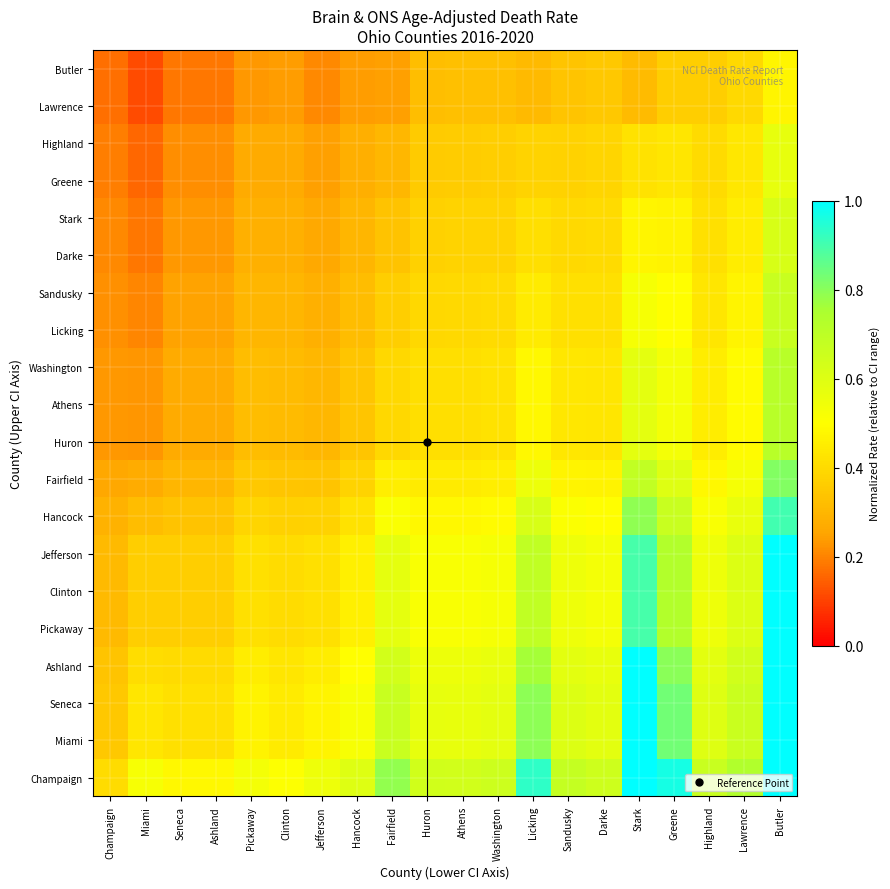

Reading left to right, extract all data points from this chart.

Champaign: Champaign=0.4	Miami=0.5	Seneca=0.5	Ashland=0.5	Pickaway=0.5	Clinton=0.5	Jefferson=0.5	Hancock=0.6	Fairfield=0.8	Huron=0.6	Athens=0.6	Washington=0.7	Licking=0.9	Sandusky=0.7	Darke=0.6	Stark=1.3	Greene=1.0	Highland=0.7	Lawrence=0.7	Butler=1.3
Miami: Champaign=0.4	Miami=0.4	Seneca=0.4	Ashland=0.4	Pickaway=0.5	Clinton=0.4	Jefferson=0.5	Hancock=0.5	Fairfield=0.7	Huron=0.6	Athens=0.6	Washington=0.6	Licking=0.8	Sandusky=0.6	Darke=0.6	Stark=1.1	Greene=0.8	Highland=0.6	Lawrence=0.7	Butler=1.1
Seneca: Champaign=0.4	Miami=0.4	Seneca=0.4	Ashland=0.4	Pickaway=0.5	Clinton=0.4	Jefferson=0.5	Hancock=0.5	Fairfield=0.7	Huron=0.6	Athens=0.6	Washington=0.6	Licking=0.8	Sandusky=0.6	Darke=0.6	Stark=1.1	Greene=0.8	Highland=0.6	Lawrence=0.7	Butler=1.1
Ashland: Champaign=0.3	Miami=0.4	Seneca=0.4	Ashland=0.4	Pickaway=0.4	Clinton=0.4	Jefferson=0.5	Hancock=0.5	Fairfield=0.6	Huron=0.6	Athens=0.6	Washington=0.6	Licking=0.8	Sandusky=0.6	Darke=0.6	Stark=1.0	Greene=0.8	Highland=0.6	Lawrence=0.6	Butler=1.1
Pickaway: Champaign=0.3	Miami=0.4	Seneca=0.4	Ashland=0.4	Pickaway=0.4	Clinton=0.4	Jefferson=0.4	Hancock=0.5	Fairfield=0.6	Huron=0.5	Athens=0.5	Washington=0.5	Licking=0.7	Sandusky=0.5	Darke=0.5	Stark=0.9	Greene=0.7	Highland=0.5	Lawrence=0.6	Butler=1.0
Clinton: Champaign=0.3	Miami=0.4	Seneca=0.4	Ashland=0.4	Pickaway=0.4	Clinton=0.4	Jefferson=0.4	Hancock=0.5	Fairfield=0.6	Huron=0.5	Athens=0.5	Washington=0.5	Licking=0.7	Sandusky=0.5	Darke=0.5	Stark=0.9	Greene=0.7	Highland=0.5	Lawrence=0.6	Butler=1.0
Jefferson: Champaign=0.3	Miami=0.4	Seneca=0.4	Ashland=0.4	Pickaway=0.4	Clinton=0.4	Jefferson=0.4	Hancock=0.5	Fairfield=0.6	Huron=0.5	Athens=0.5	Washington=0.5	Licking=0.7	Sandusky=0.5	Darke=0.5	Stark=0.9	Greene=0.7	Highland=0.5	Lawrence=0.6	Butler=1.0
Hancock: Champaign=0.3	Miami=0.3	Seneca=0.3	Ashland=0.3	Pickaway=0.4	Clinton=0.4	Jefferson=0.4	Hancock=0.4	Fairfield=0.5	Huron=0.5	Athens=0.5	Washington=0.5	Licking=0.6	Sandusky=0.5	Darke=0.5	Stark=0.8	Greene=0.7	Highland=0.5	Lawrence=0.6	Butler=0.9
Fairfield: Champaign=0.3	Miami=0.3	Seneca=0.3	Ashland=0.3	Pickaway=0.3	Clinton=0.3	Jefferson=0.3	Hancock=0.4	Fairfield=0.5	Huron=0.4	Athens=0.4	Washington=0.5	Licking=0.6	Sandusky=0.5	Darke=0.5	Stark=0.7	Greene=0.6	Highland=0.5	Lawrence=0.5	Butler=0.8
Huron: Champaign=0.2	Miami=0.2	Seneca=0.3	Ashland=0.3	Pickaway=0.3	Clinton=0.3	Jefferson=0.3	Hancock=0.3	Fairfield=0.4	Huron=0.4	Athens=0.4	Washington=0.4	Licking=0.5	Sandusky=0.4	Darke=0.4	Stark=0.6	Greene=0.5	Highland=0.4	Lawrence=0.5	Butler=0.7
Athens: Champaign=0.2	Miami=0.2	Seneca=0.3	Ashland=0.3	Pickaway=0.3	Clinton=0.3	Jefferson=0.3	Hancock=0.3	Fairfield=0.4	Huron=0.4	Athens=0.4	Washington=0.4	Licking=0.5	Sandusky=0.4	Darke=0.4	Stark=0.6	Greene=0.5	Highland=0.4	Lawrence=0.5	Butler=0.7
Washington: Champaign=0.2	Miami=0.2	Seneca=0.3	Ashland=0.3	Pickaway=0.3	Clinton=0.3	Jefferson=0.3	Hancock=0.3	Fairfield=0.4	Huron=0.4	Athens=0.4	Washington=0.4	Licking=0.5	Sandusky=0.4	Darke=0.4	Stark=0.6	Greene=0.5	Highland=0.4	Lawrence=0.5	Butler=0.7
Licking: Champaign=0.2	Miami=0.2	Seneca=0.2	Ashland=0.2	Pickaway=0.3	Clinton=0.3	Jefferson=0.3	Hancock=0.3	Fairfield=0.4	Huron=0.4	Athens=0.4	Washington=0.4	Licking=0.4	Sandusky=0.4	Darke=0.4	Stark=0.5	Greene=0.5	Highland=0.4	Lawrence=0.5	Butler=0.7
Sandusky: Champaign=0.2	Miami=0.2	Seneca=0.2	Ashland=0.2	Pickaway=0.3	Clinton=0.3	Jefferson=0.3	Hancock=0.3	Fairfield=0.4	Huron=0.4	Athens=0.4	Washington=0.4	Licking=0.4	Sandusky=0.4	Darke=0.4	Stark=0.5	Greene=0.5	Highland=0.4	Lawrence=0.5	Butler=0.7
Darke: Champaign=0.2	Miami=0.2	Seneca=0.2	Ashland=0.2	Pickaway=0.3	Clinton=0.3	Jefferson=0.3	Hancock=0.3	Fairfield=0.3	Huron=0.4	Athens=0.4	Washington=0.4	Licking=0.4	Sandusky=0.4	Darke=0.4	Stark=0.5	Greene=0.5	Highland=0.4	Lawrence=0.5	Butler=0.6
Stark: Champaign=0.2	Miami=0.2	Seneca=0.2	Ashland=0.2	Pickaway=0.3	Clinton=0.3	Jefferson=0.3	Hancock=0.3	Fairfield=0.3	Huron=0.4	Athens=0.4	Washington=0.4	Licking=0.4	Sandusky=0.4	Darke=0.4	Stark=0.5	Greene=0.5	Highland=0.4	Lawrence=0.5	Butler=0.6
Greene: Champaign=0.2	Miami=0.2	Seneca=0.2	Ashland=0.2	Pickaway=0.3	Clinton=0.3	Jefferson=0.2	Hancock=0.3	Fairfield=0.3	Huron=0.4	Athens=0.4	Washington=0.4	Licking=0.4	Sandusky=0.4	Darke=0.4	Stark=0.4	Greene=0.4	Highland=0.4	Lawrence=0.4	Butler=0.6
Highland: Champaign=0.2	Miami=0.2	Seneca=0.2	Ashland=0.2	Pickaway=0.3	Clinton=0.3	Jefferson=0.2	Hancock=0.3	Fairfield=0.3	Huron=0.4	Athens=0.4	Washington=0.4	Licking=0.4	Sandusky=0.4	Darke=0.4	Stark=0.4	Greene=0.4	Highland=0.4	Lawrence=0.4	Butler=0.6
Lawrence: Champaign=0.2	Miami=0.1	Seneca=0.2	Ashland=0.2	Pickaway=0.2	Clinton=0.2	Jefferson=0.2	Hancock=0.2	Fairfield=0.2	Huron=0.3	Athens=0.3	Washington=0.3	Licking=0.3	Sandusky=0.3	Darke=0.3	Stark=0.3	Greene=0.4	Highland=0.4	Lawrence=0.4	Butler=0.5
Butler: Champaign=0.2	Miami=0.1	Seneca=0.2	Ashland=0.2	Pickaway=0.2	Clinton=0.2	Jefferson=0.2	Hancock=0.2	Fairfield=0.2	Huron=0.3	Athens=0.3	Washington=0.3	Licking=0.3	Sandusky=0.3	Darke=0.3	Stark=0.3	Greene=0.4	Highland=0.4	Lawrence=0.4	Butler=0.5